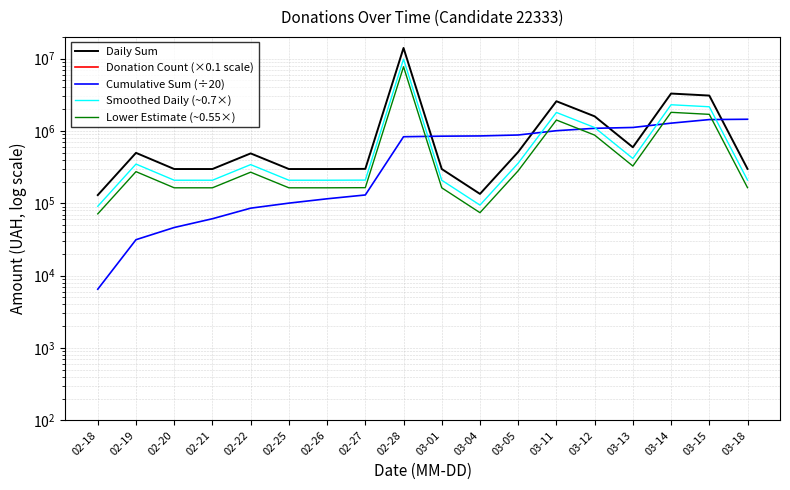

List the series in order of their overall mean, highest first.

Daily Sum, Smoothed Daily (~0.7×), Lower Estimate (~0.55×), Cumulative Sum (÷20), Donation Count (×0.1 scale)